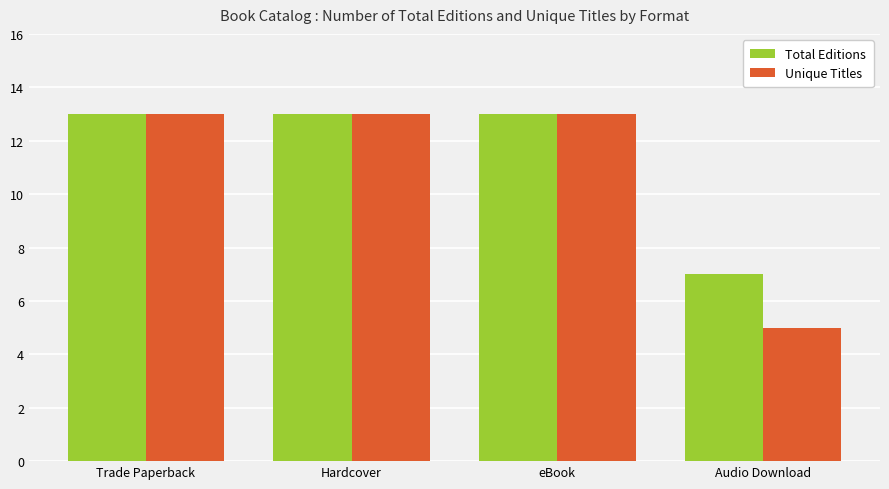

What is the highest value of the Total Editions series?

13